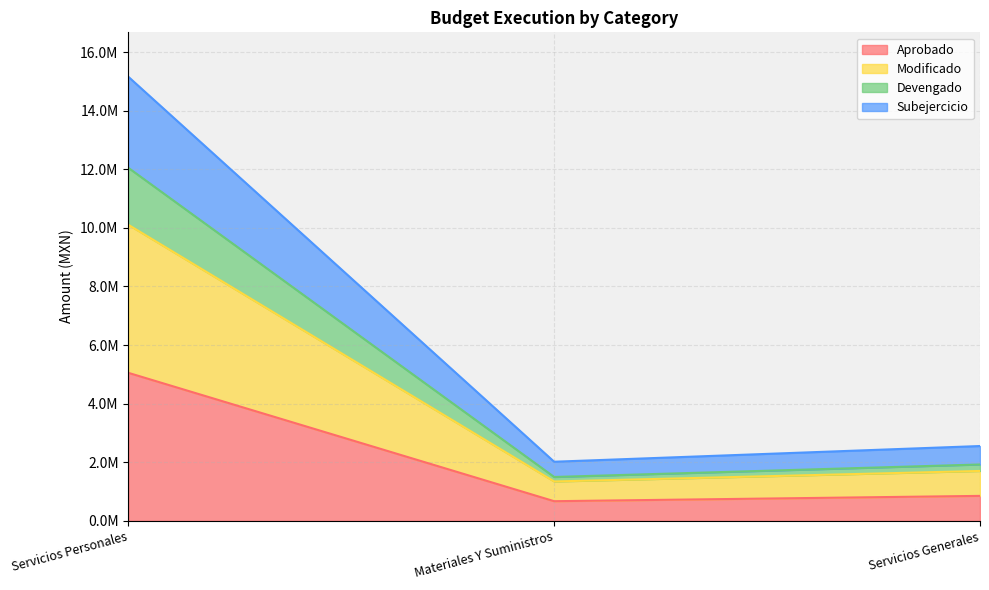

Count the number of categories in the chart.

3